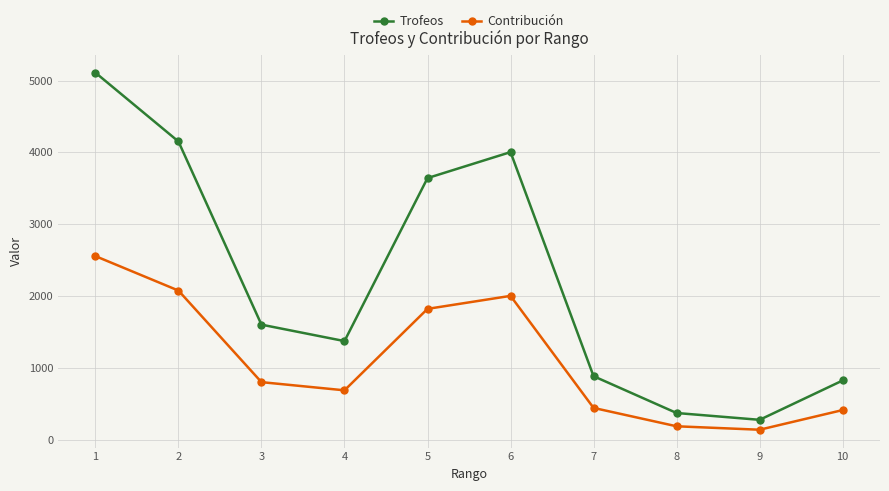

Which series has the largest total across all categories?

Trofeos